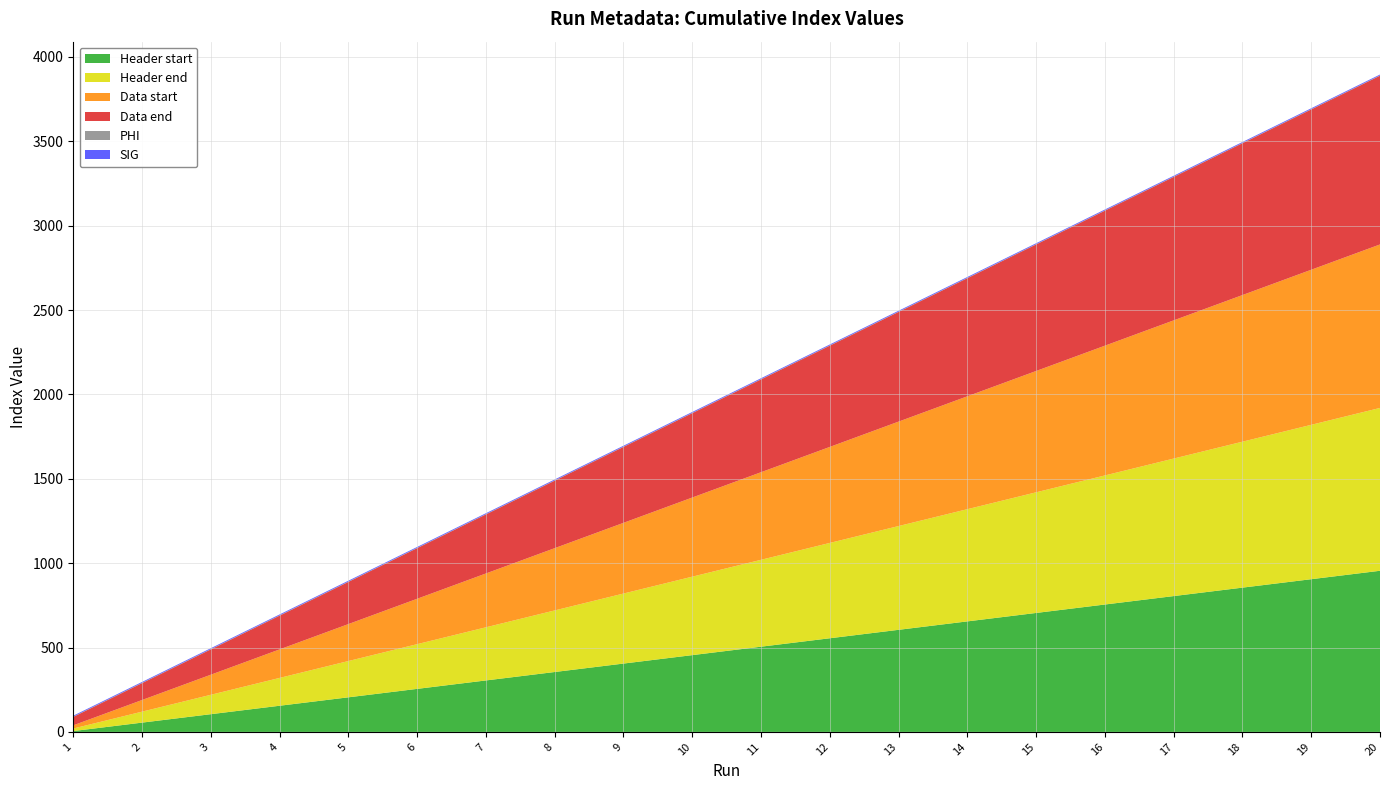

Reading left to right, what are all the values shown in this chart?

Header start: 5	55	105	155	205	255	305	355	405	455	505	555	605	655	705	755	805	855	905	955
Header end: 15	65	115	165	215	265	315	365	415	465	515	565	615	665	715	765	815	865	915	965
Data start: 19	69	119	169	219	269	319	369	419	469	519	569	619	669	719	769	819	869	919	969
Data end: 50	100	150	200	250	300	350	400	450	500	550	600	650	700	750	800	850	900	950	1000
PHI: 2	2	2	2	2	2	2	2	2	2	2	2	2	2	2	2	2	2	2	2
SIG: 5	5	5	5	5	5	5	5	5	5	5	5	5	5	5	5	5	5	5	5